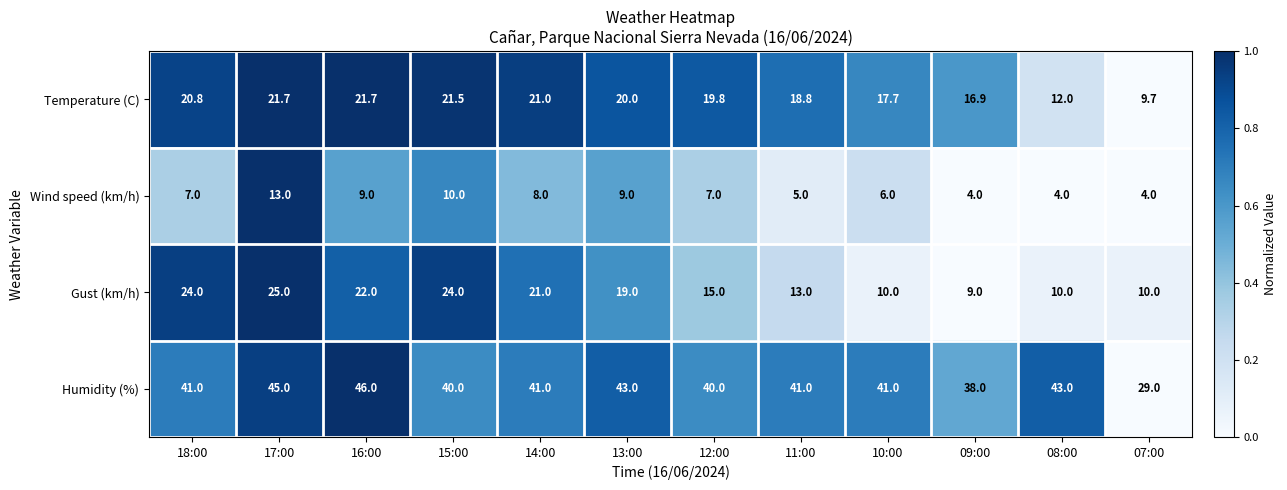

Which category has the highest value across all series?

16:00